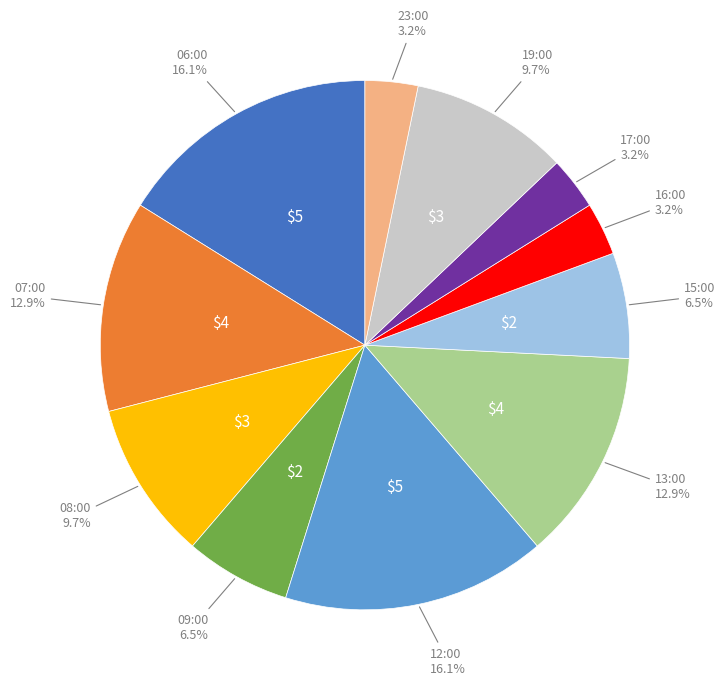

Is there any slice that represents more than half of the pie?

No